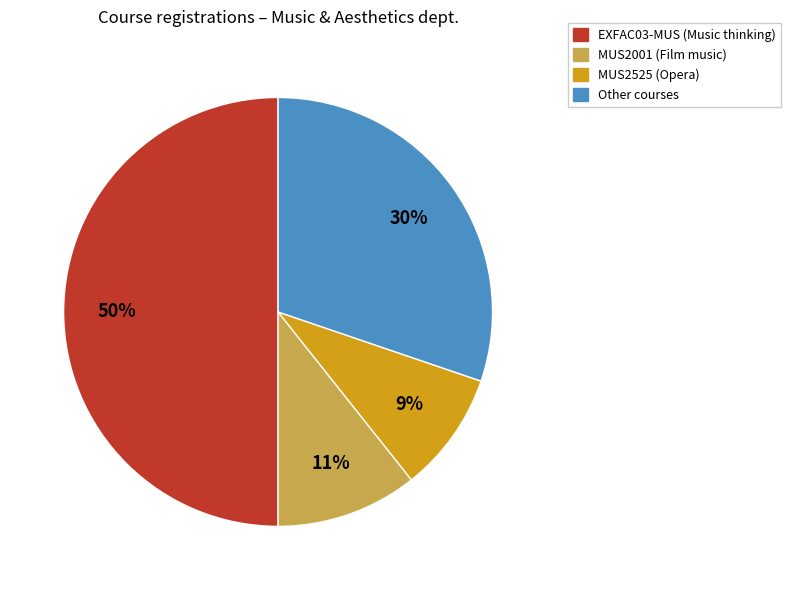

To the nearest percent, what is the average slice percentage?

25%